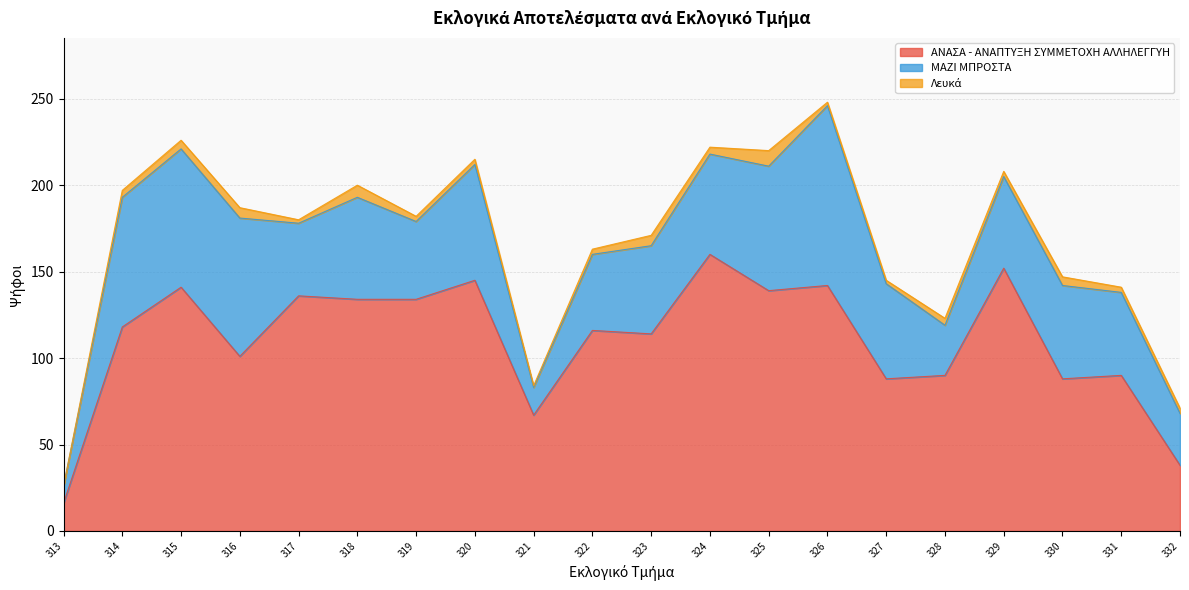

Does the chart display data point markers on the line(s)?

No